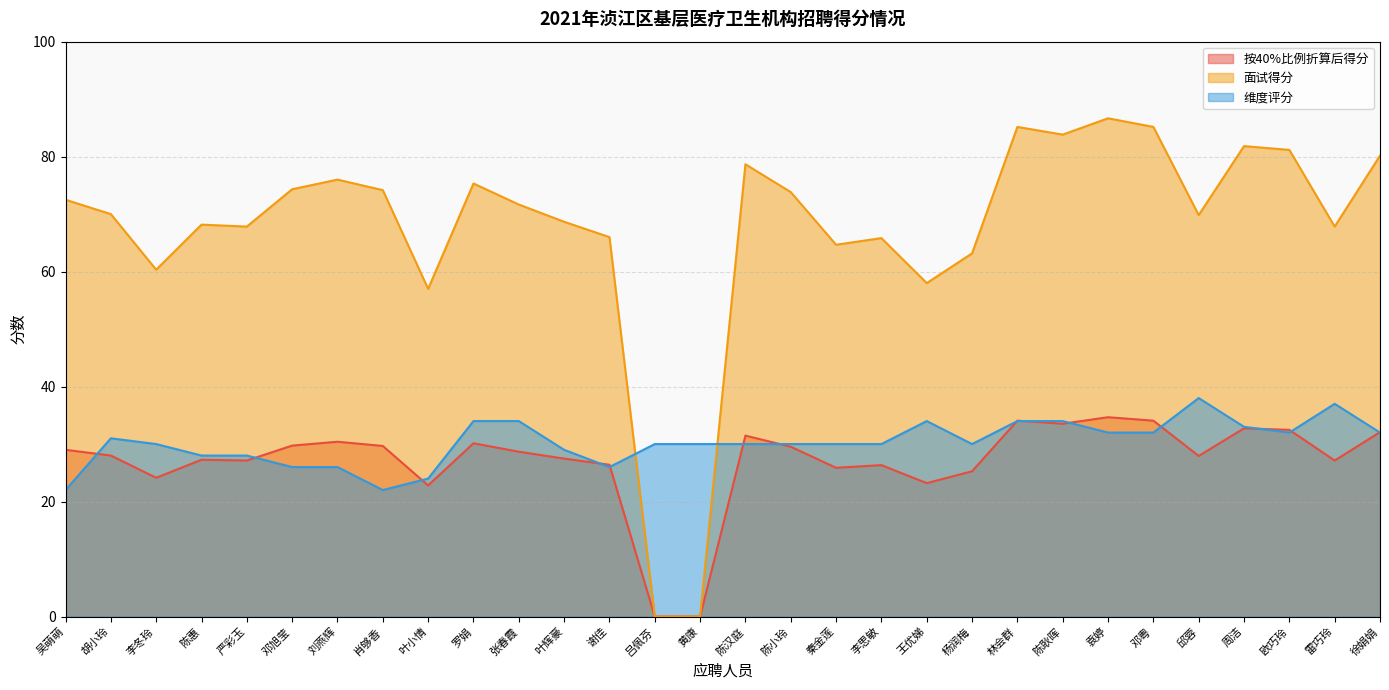

True or false: 维度评分 has more than 1 points higher than both neighbors.

True